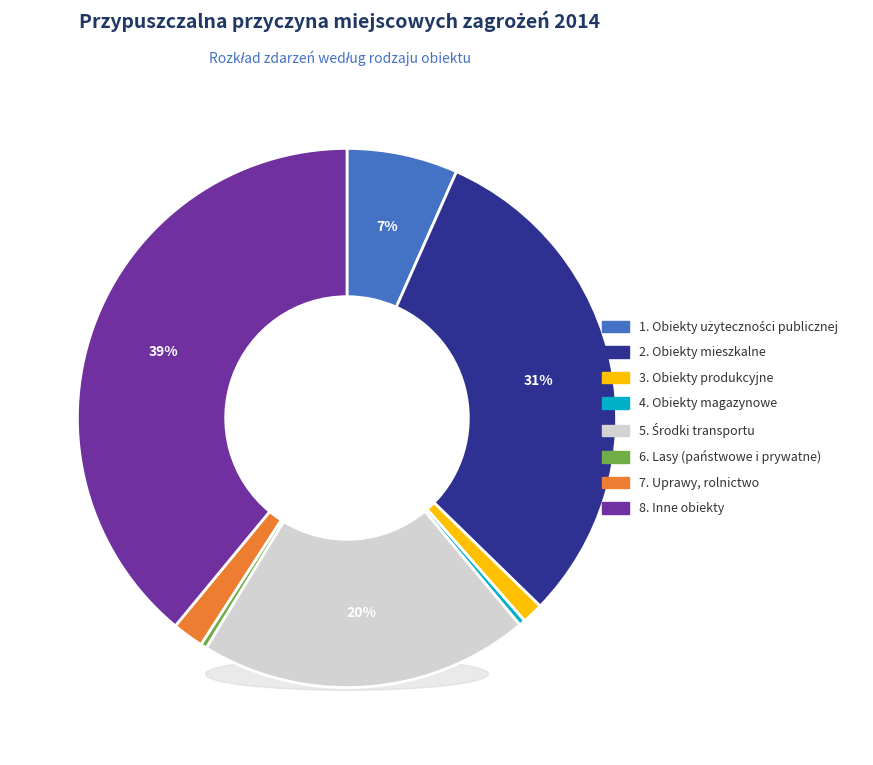

Which slice is the largest?

8. Inne obiekty